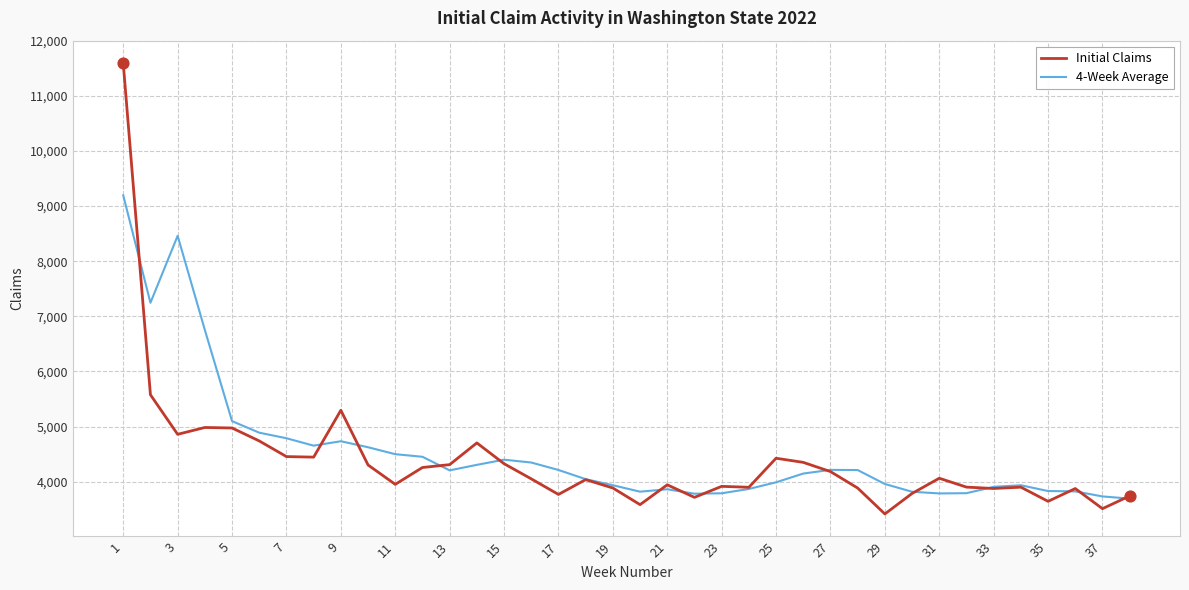

Which series has the largest range (max minus min)?

Initial Claims